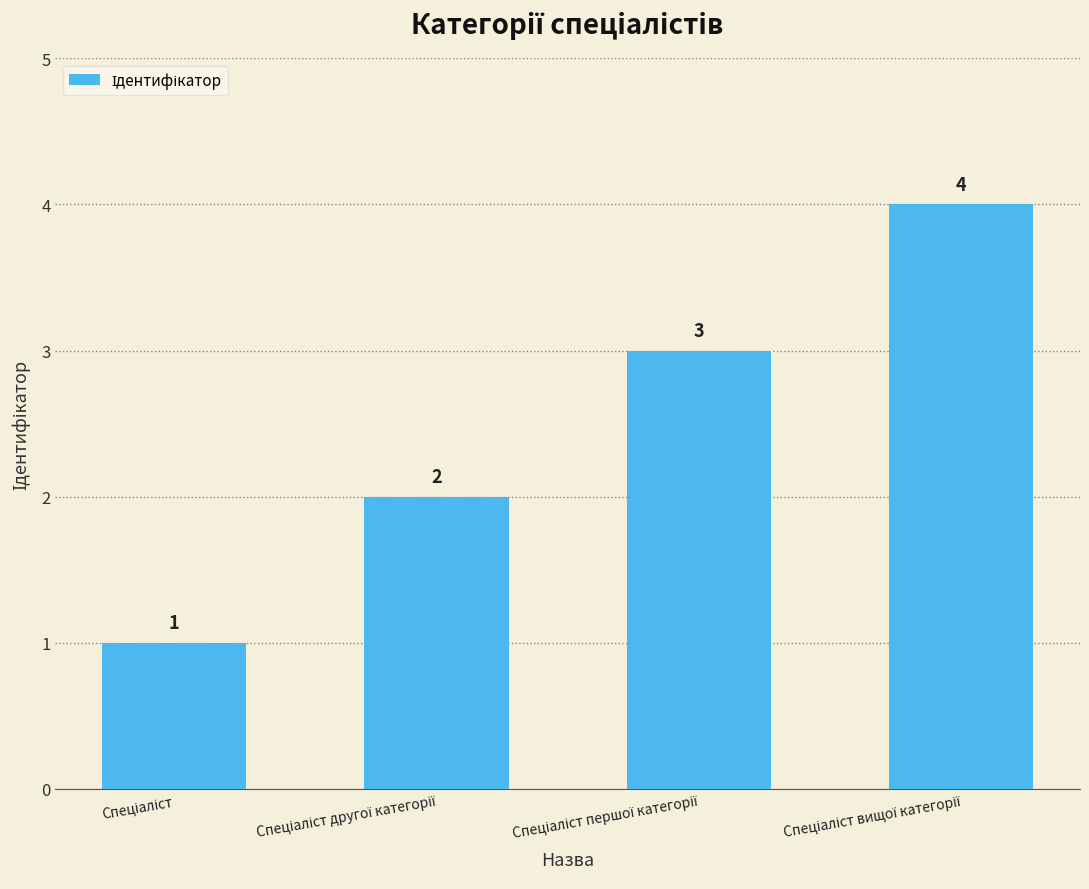

What is the difference between the maximum and minimum values?

3